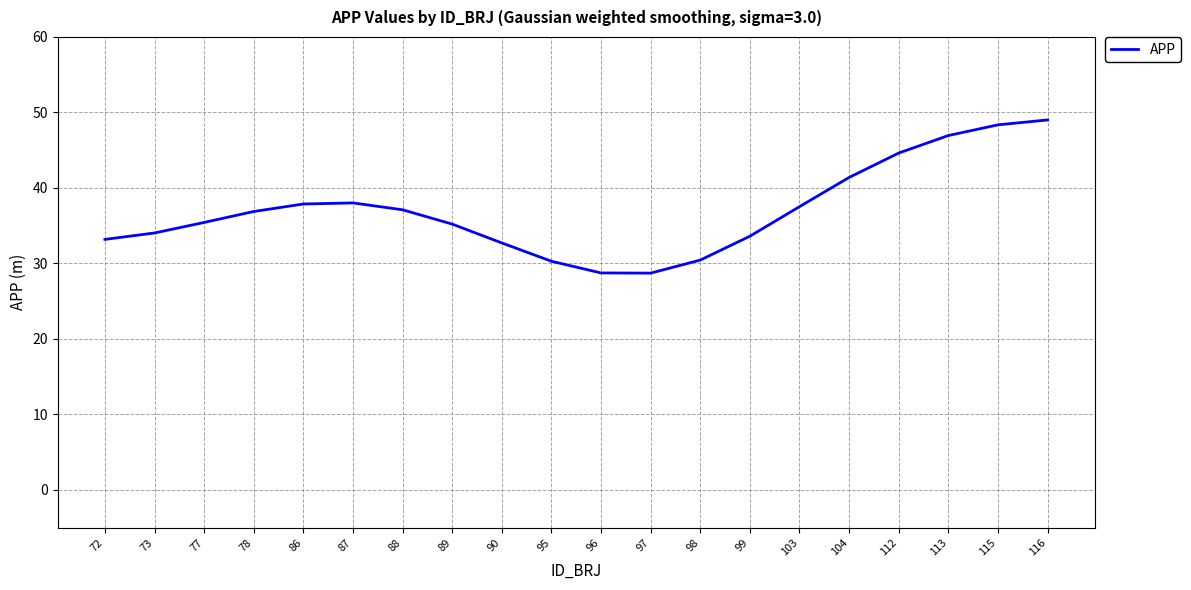

Is it true that the value at 97 is 28.7?

True